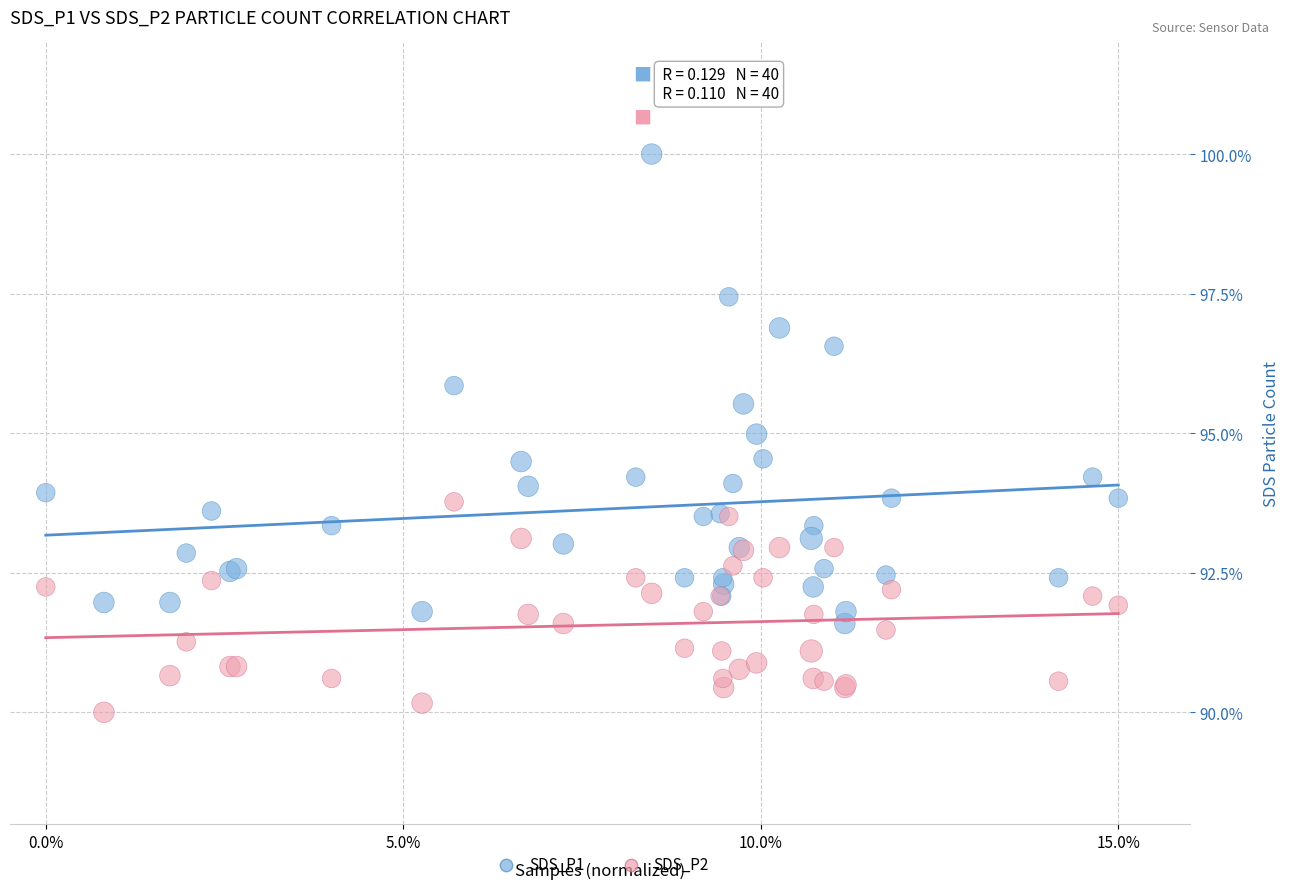

Which series contains the highest Y value?

SDS_P1